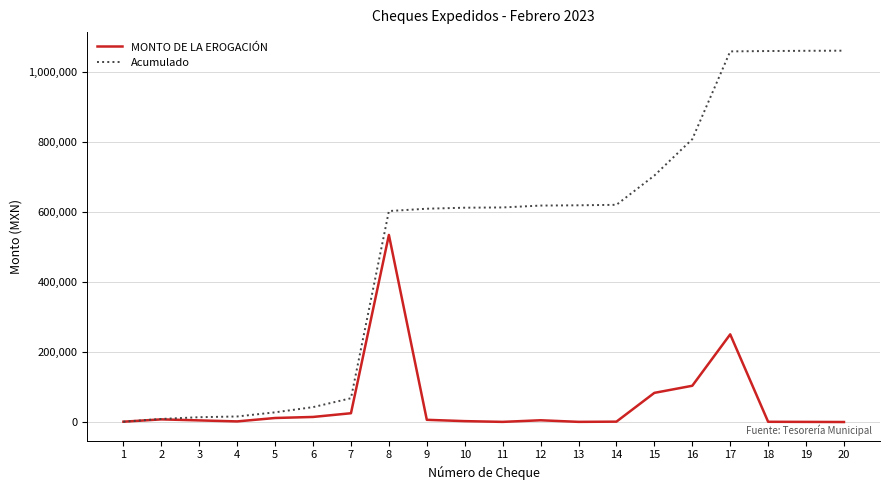

At 15, list the series in order from smallest to largest.

MONTO DE LA EROGACIÓN, Acumulado